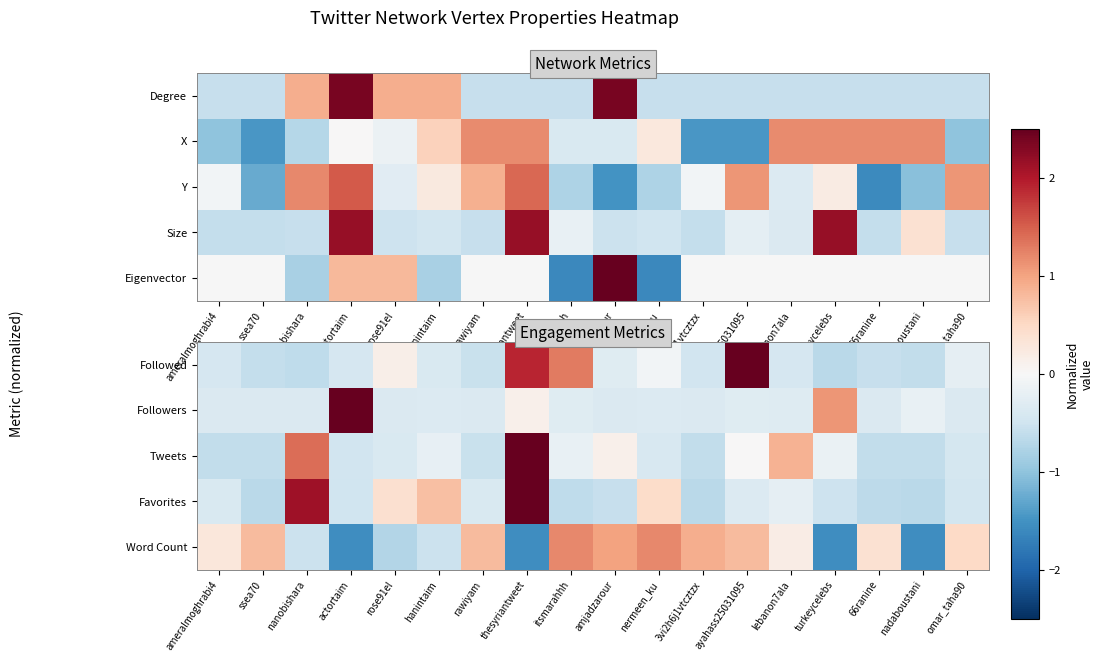

Is it true that Followed equals -0.6 at nanobishara?

True